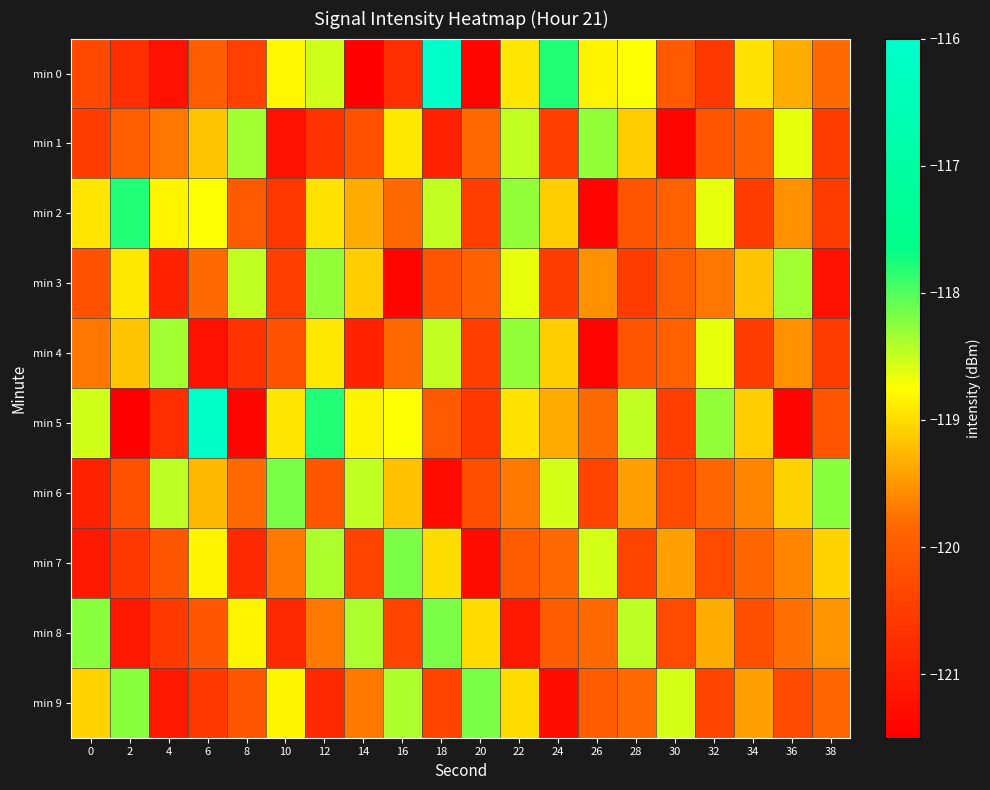

Between 0 and 18, which series saw the biggest shift?

min 0